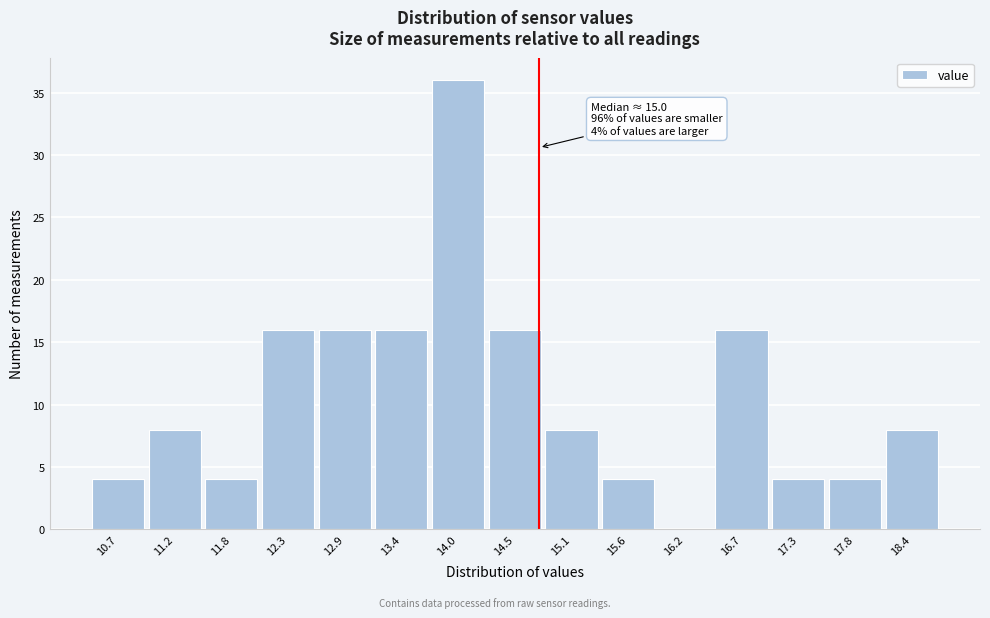

Reading left to right, extract all data points from this chart.

10.7=4	11.2=8	11.8=4	12.3=16	12.9=16	13.4=16	14.0=36	14.5=16	15.1=8	15.6=4	16.2=0	16.7=16	17.3=4	17.8=4	18.4=8